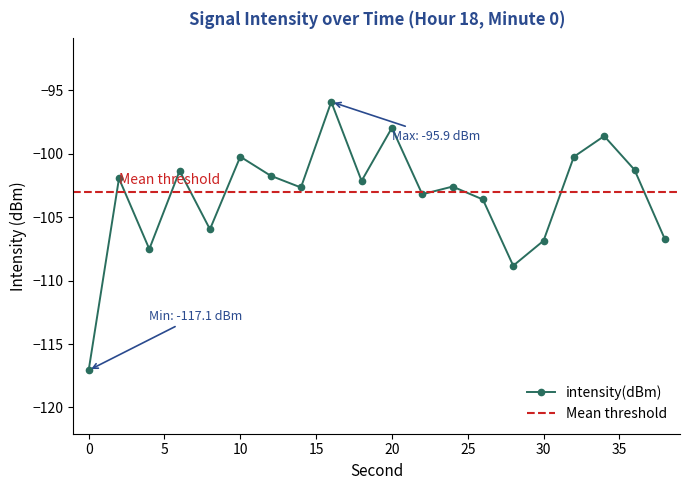

Rank the categories by value from lowest to highest.

0, 28, 4, 30, 38, 8, 26, 22, 14, 24, 18, 2, 12, 6, 36, 32, 10, 34, 20, 16